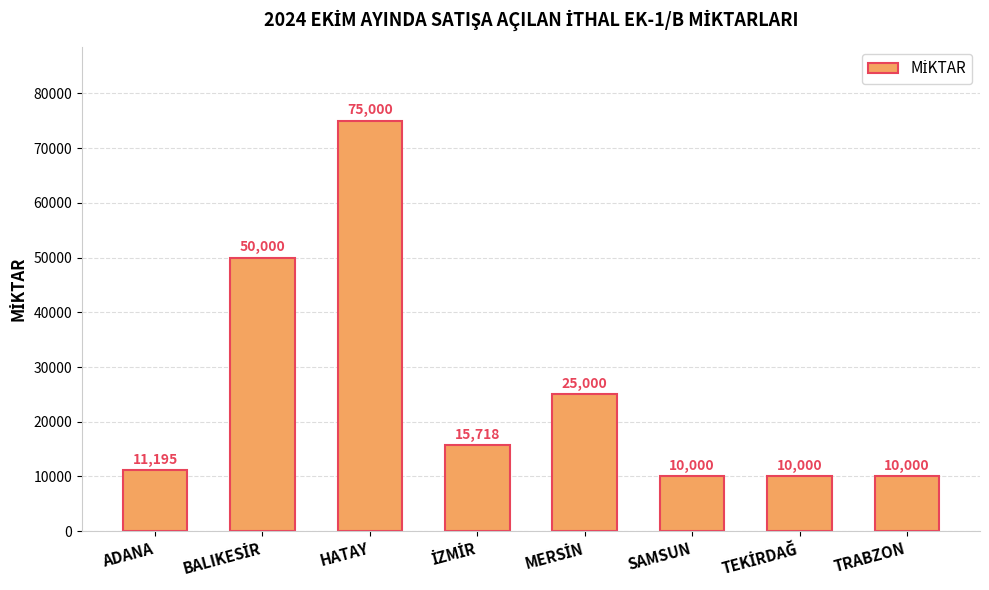

The chart shows a value of 75000 at HATAY. True or false?

True